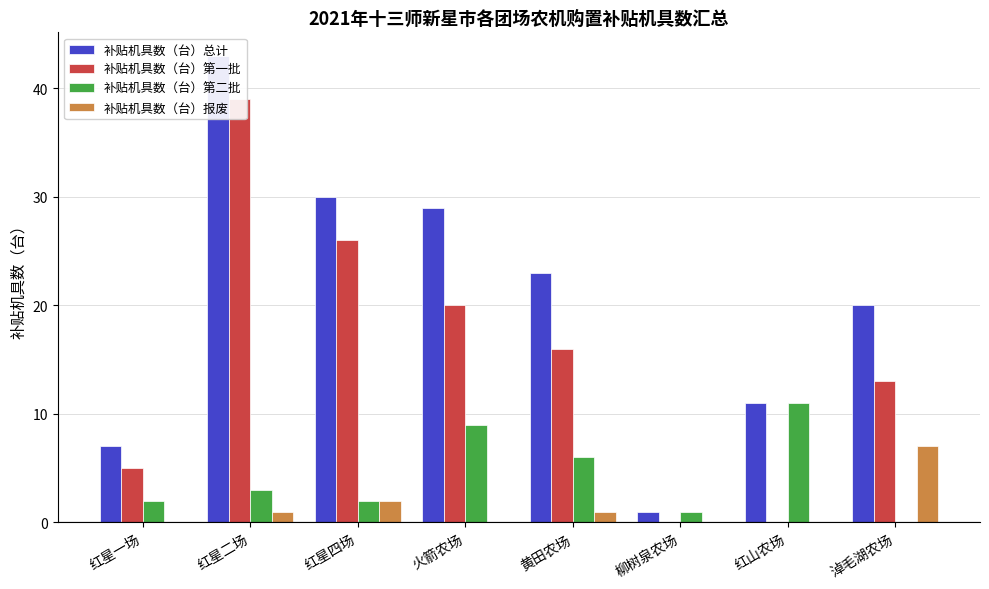

Is it true that 补贴机具数（台）总计 equals 23 at 黄田农场?

True